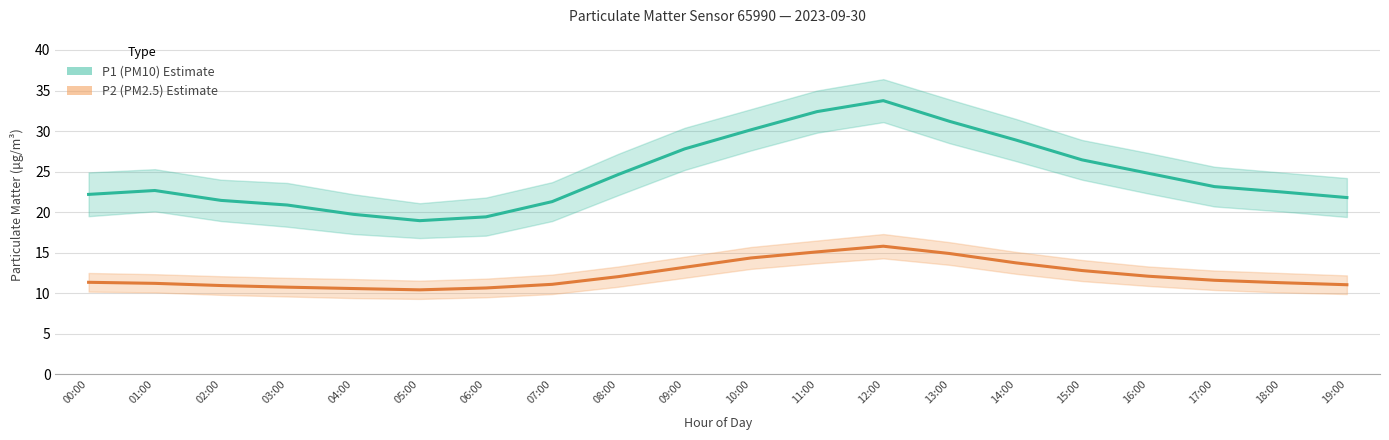

Is this an area chart (filled region under the line)?

No